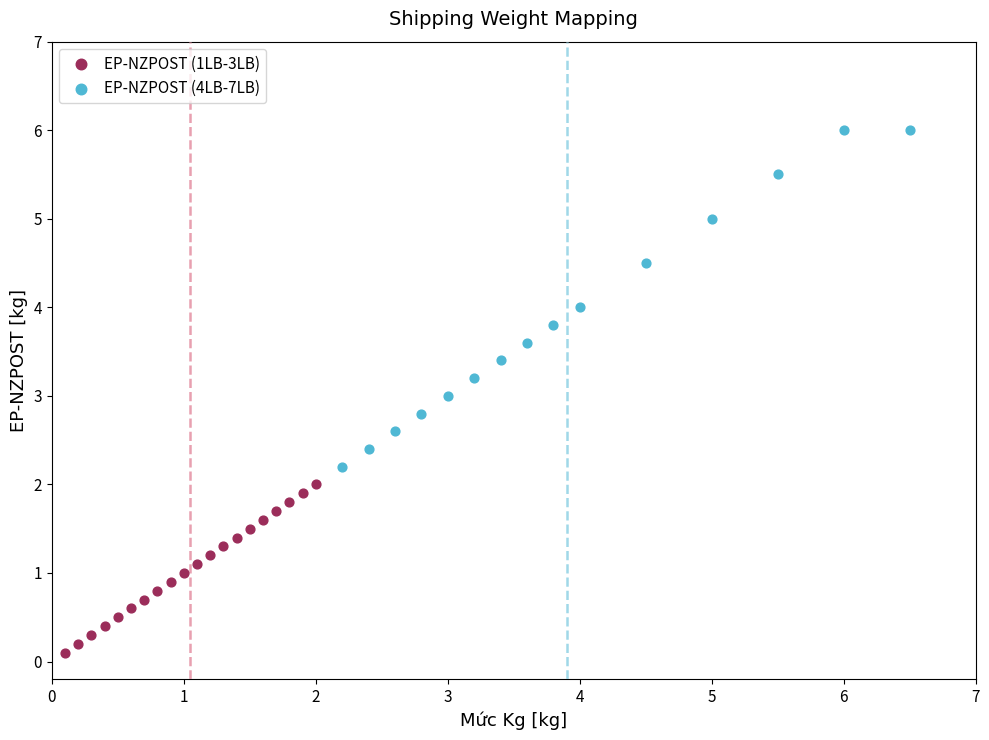

Which series contains the lowest Y value?

EP-NZPOST (1LB-3LB)